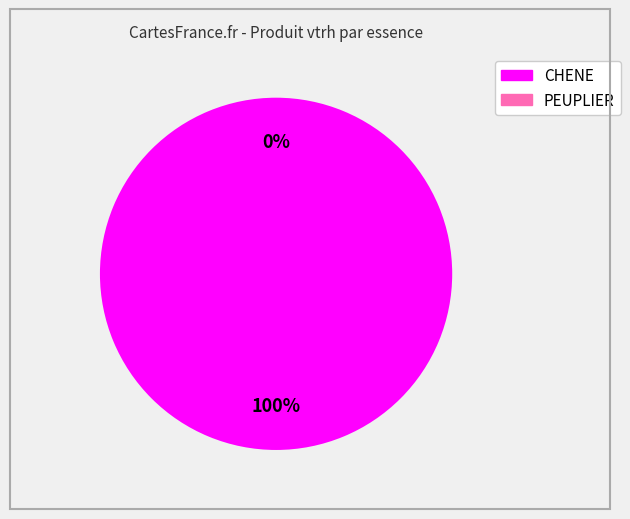

To the nearest percent, what is the difference between the largest and smallest slice percentages?

100%